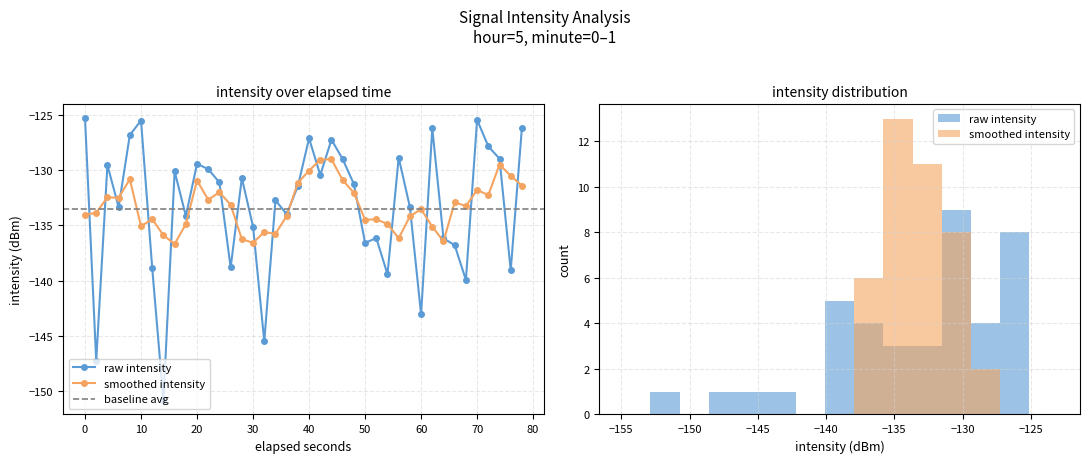

Does the chart have visible grid lines?

Yes